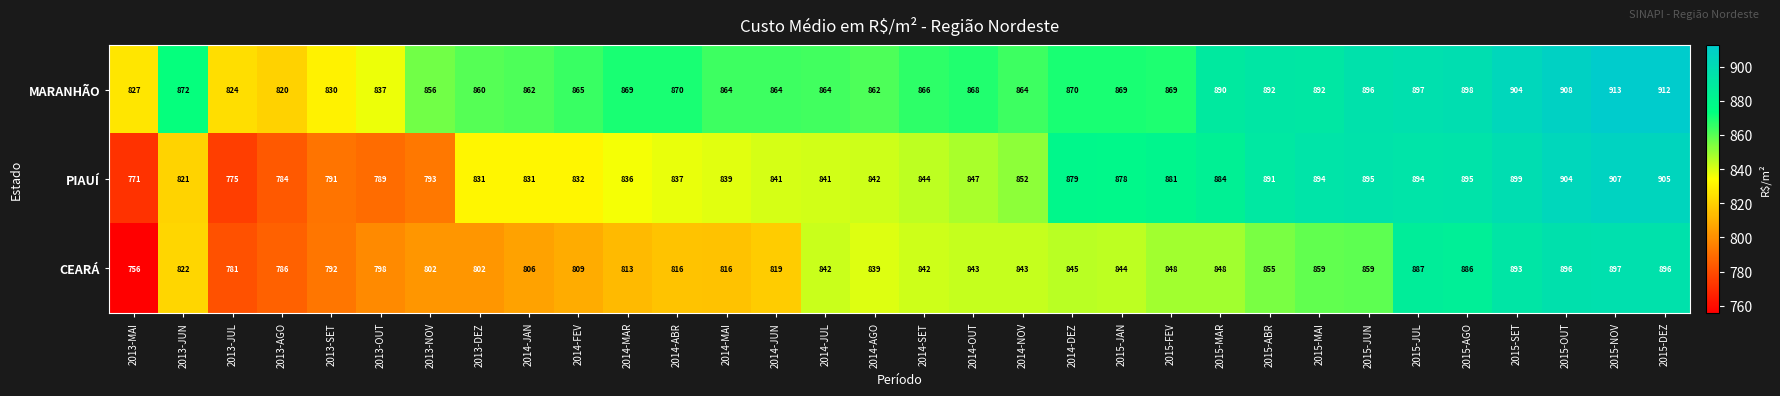

How many data points in PIAUÍ are less than 844?

16